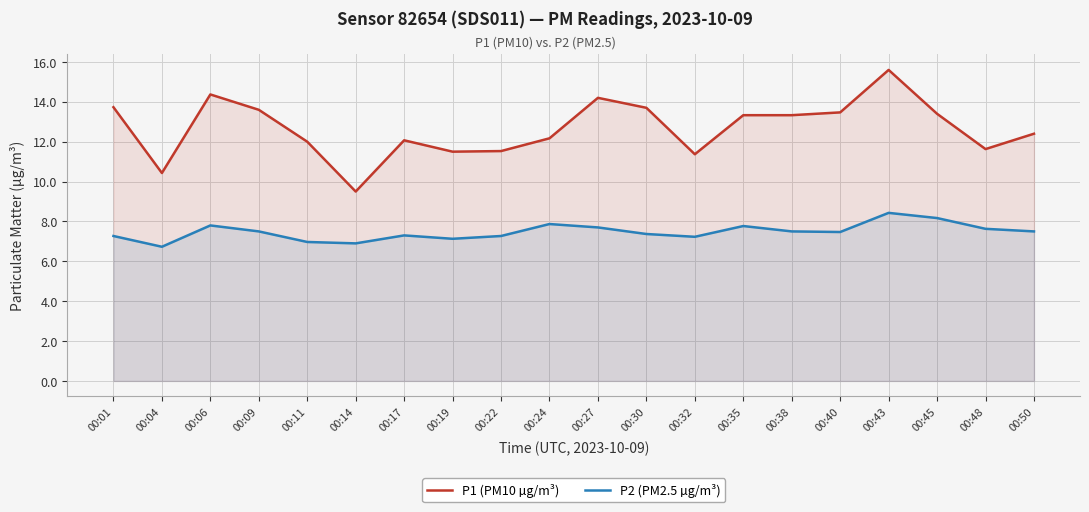

Which series has the widest spread of values?

P1 (PM10 µg/m³)